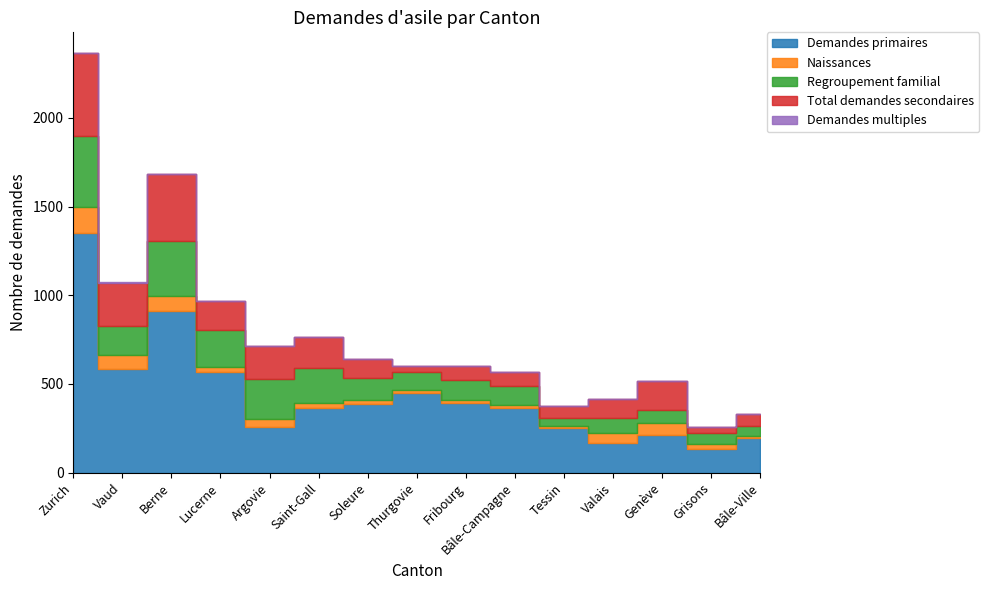

Which series has the largest range (max minus min)?

Demandes primaires